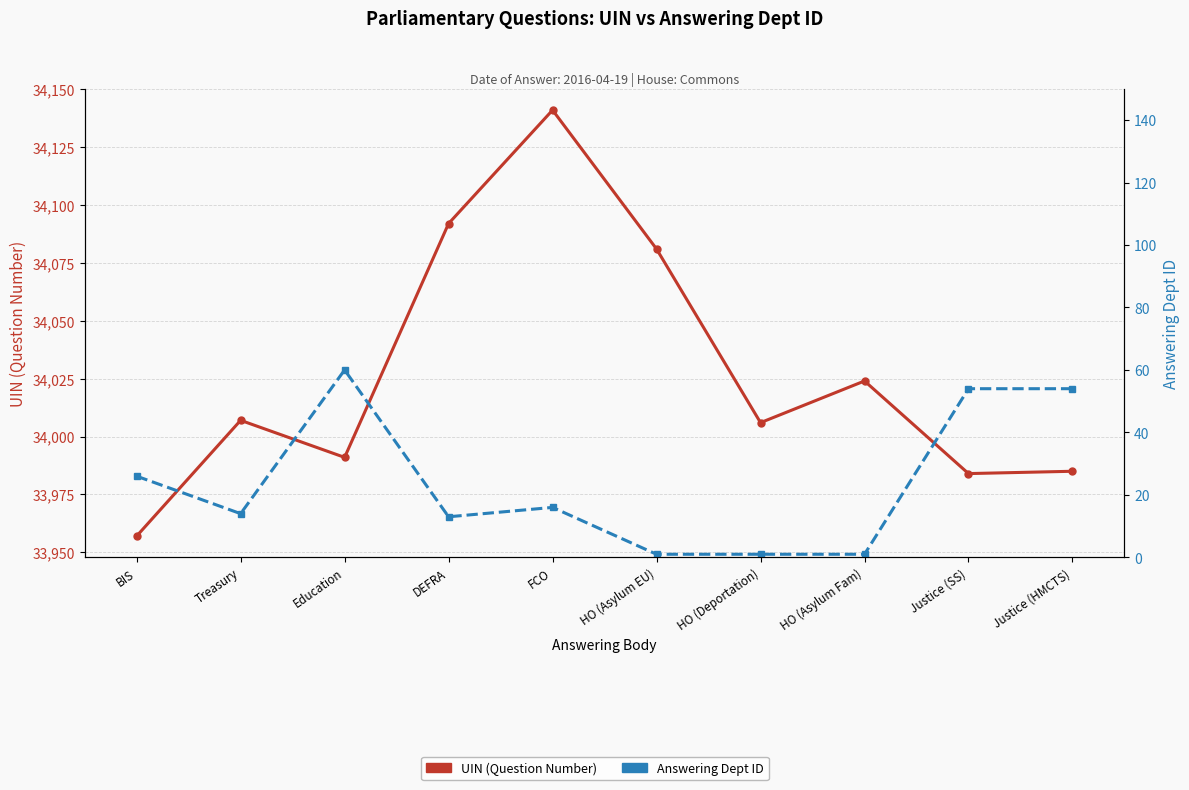

At which category does UIN (Question Number) reach its first local peak?

Treasury